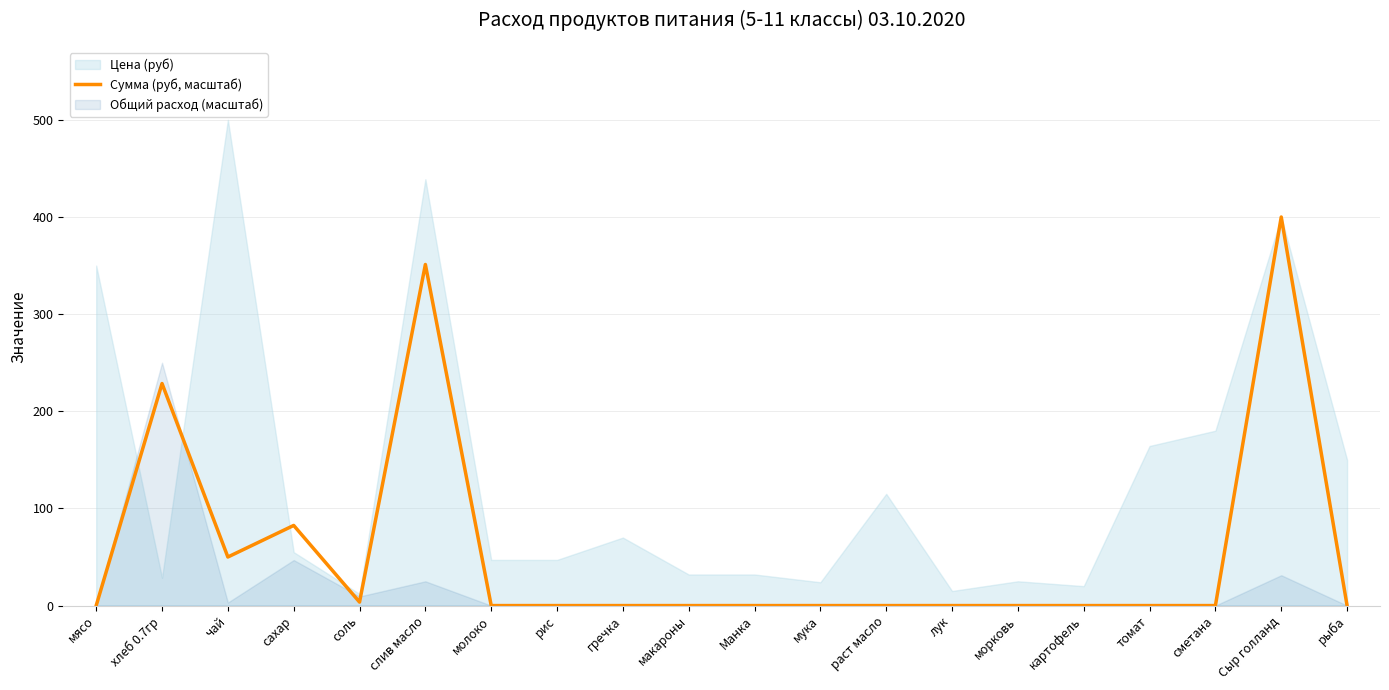

Reading left to right, extract all data points from this chart.

мясо=0.0	хлеб 0.7гр=228.6	чай=50.0	сахар=82.5	соль=3.6	слив масло=351.1	молоко=0.0	рис=0.0	гречка=0.0	макароны=0.0	Манка=0.0	мука=0.0	раст масло=0.0	лук=0.0	морковь=0.0	картофель=0.0	томат=0.0	сметана=0.0	Сыр голланд=400.0	рыба=0.0